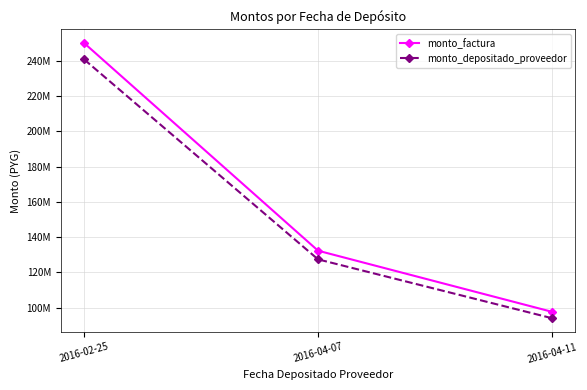

Does the chart have visible grid lines?

Yes